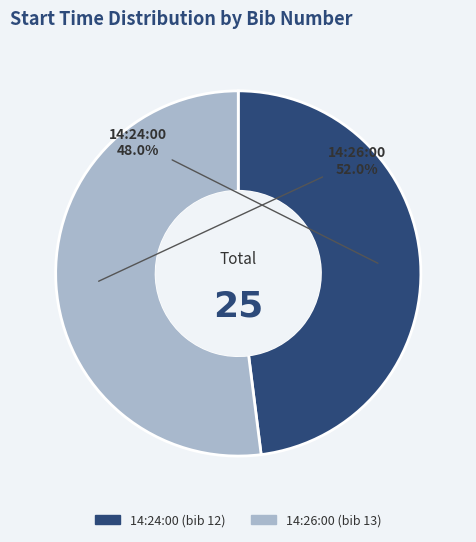

Does 14:26:00 account for over 50% of the chart?

Yes